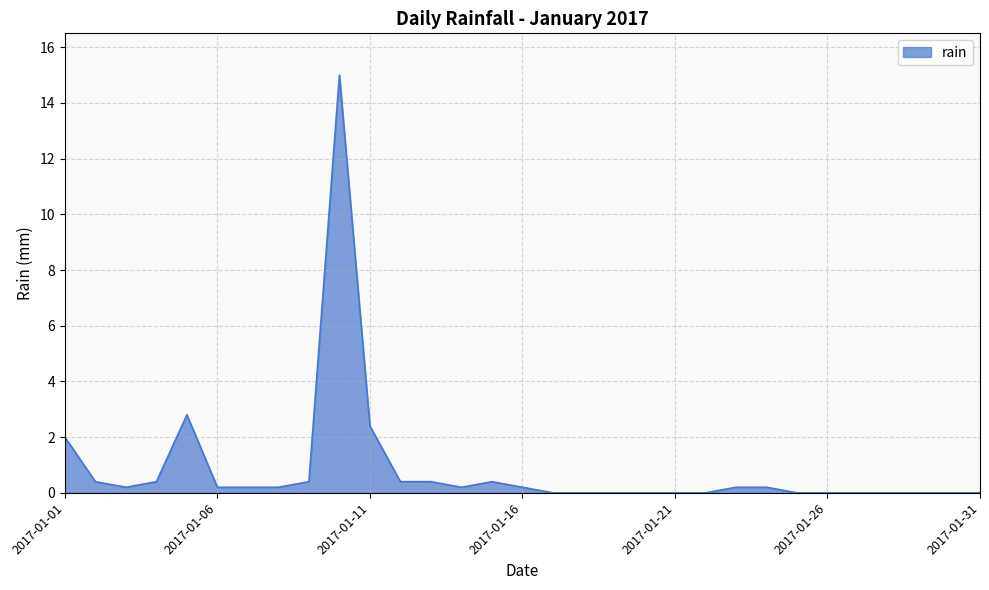

How many series are shown in this chart?

1